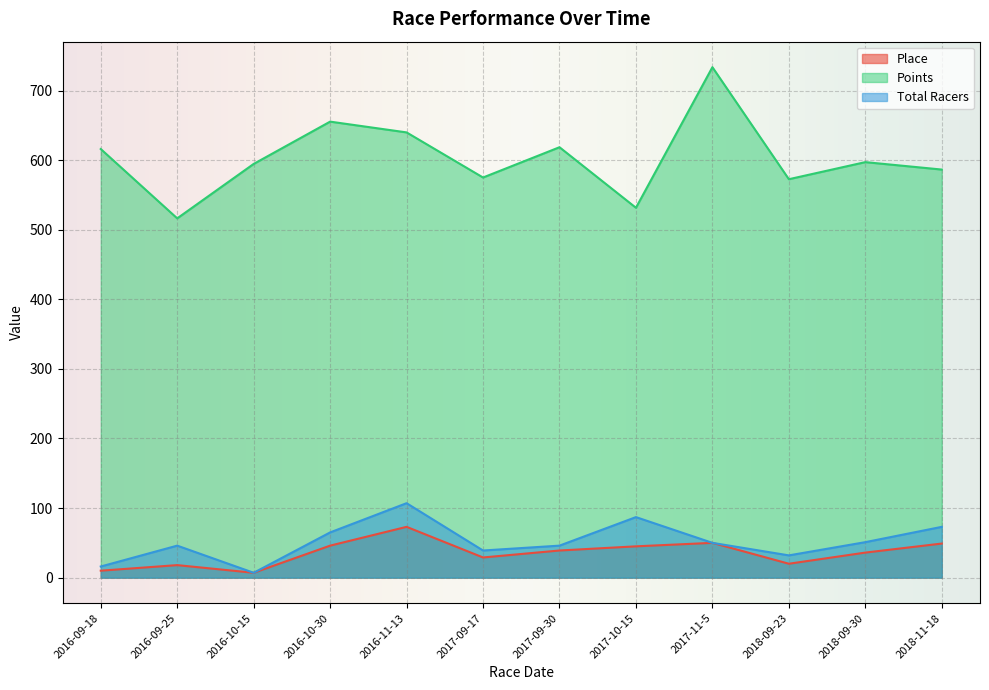

Between 2017-09-30 and 2016-11-13, which is larger?

2016-11-13